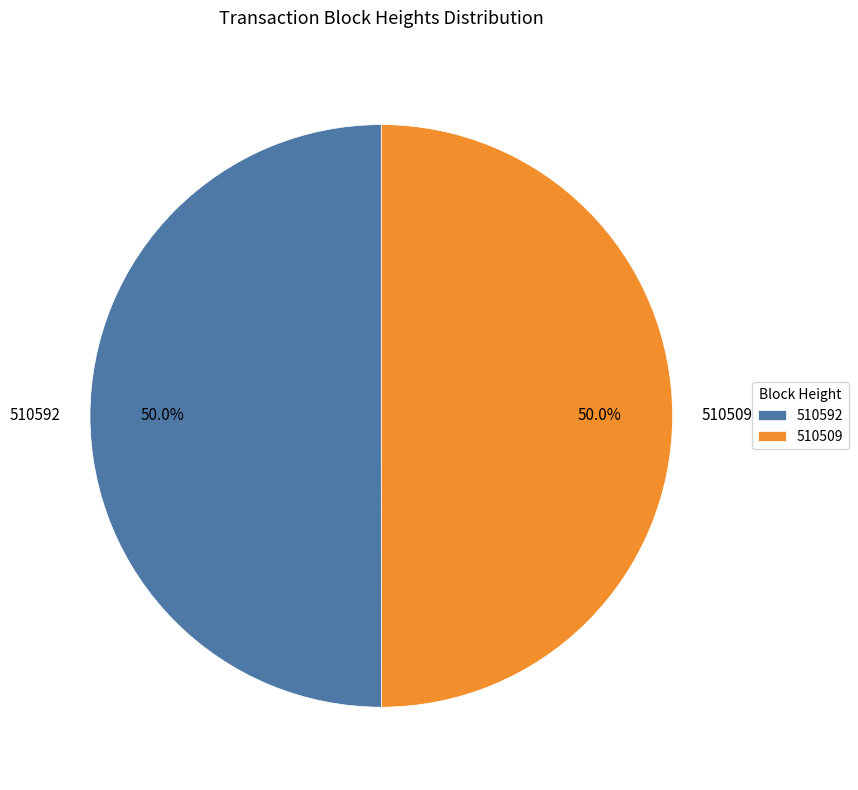

Approximately how many times larger is the value at 510509 compared to 510592?

1.0